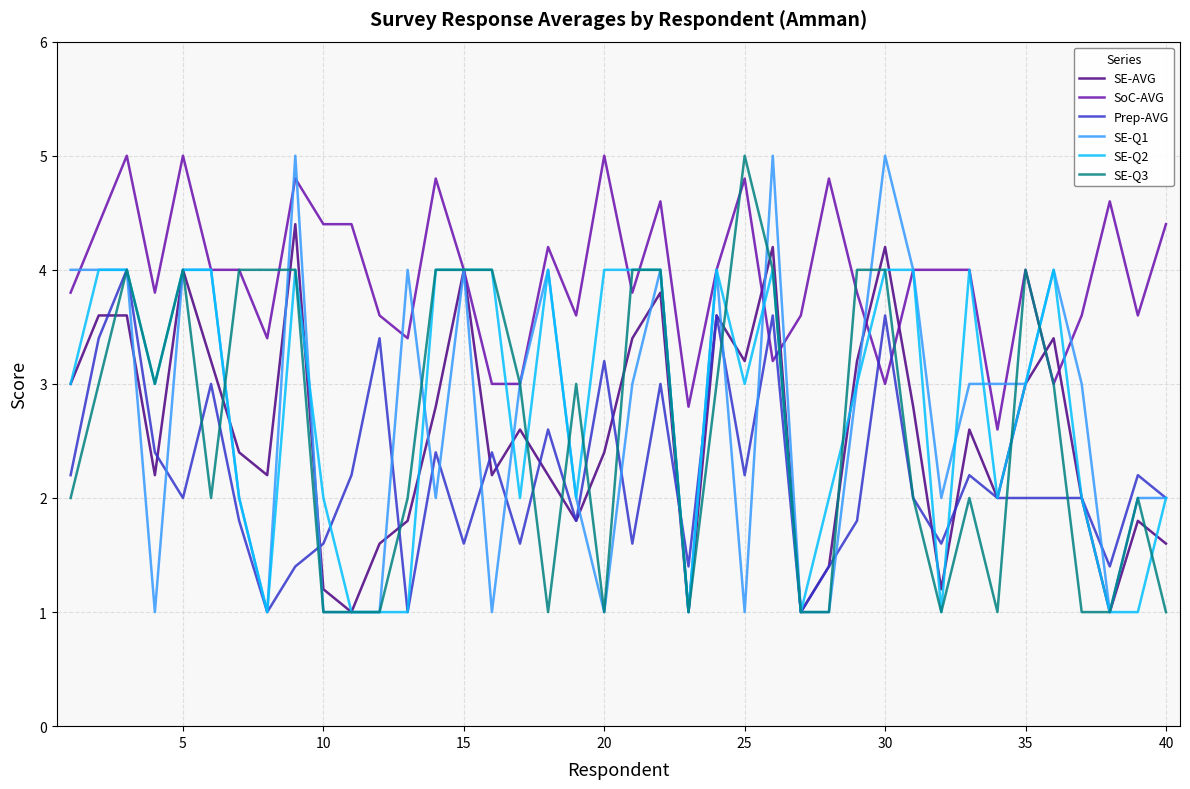

What is the smallest value displayed?

1.0